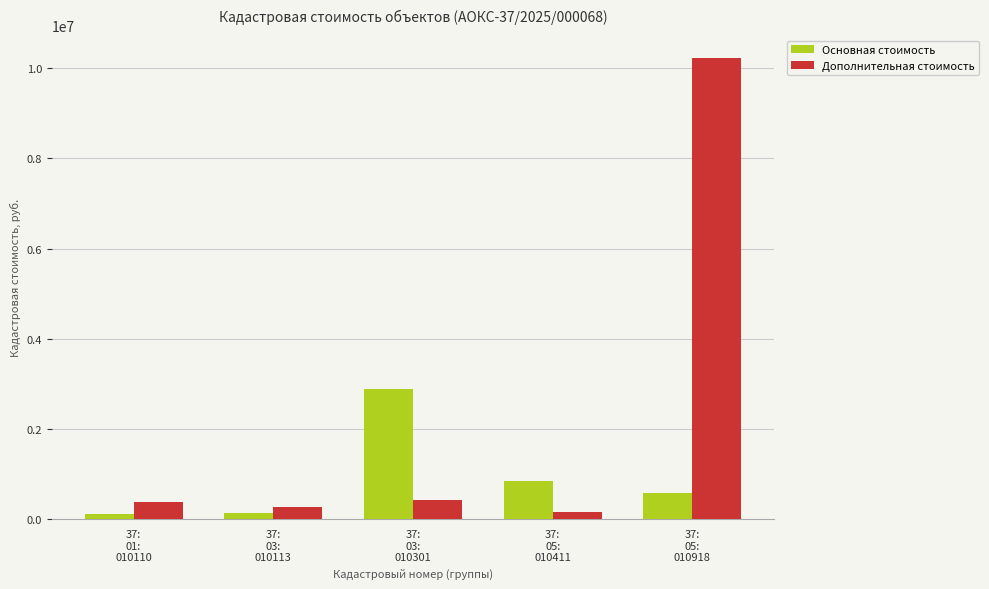

Which series has the largest range (max minus min)?

Дополнительная стоимость